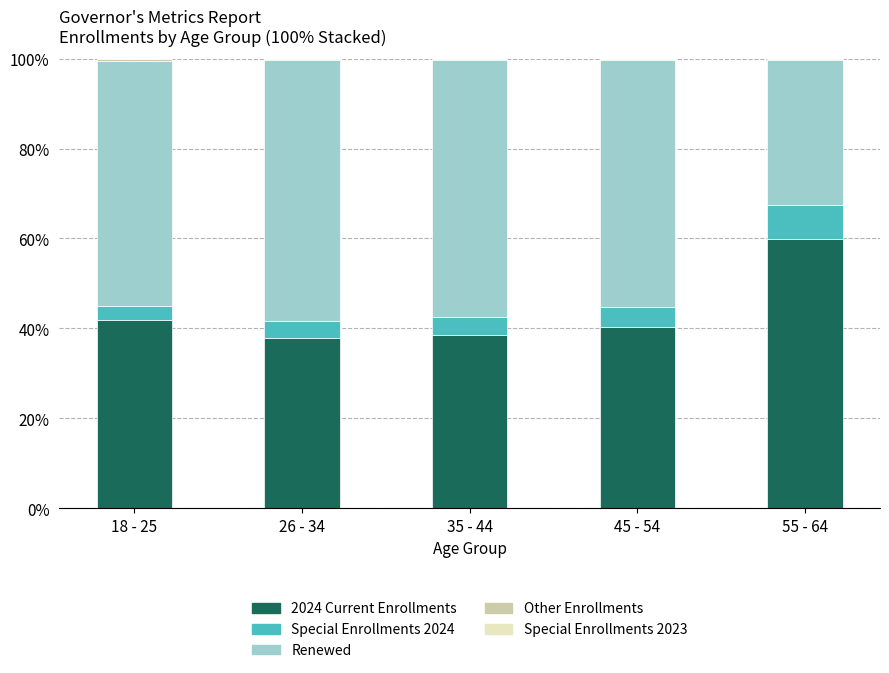

What is the sum of all 2024 Current Enrollments values?

218.5